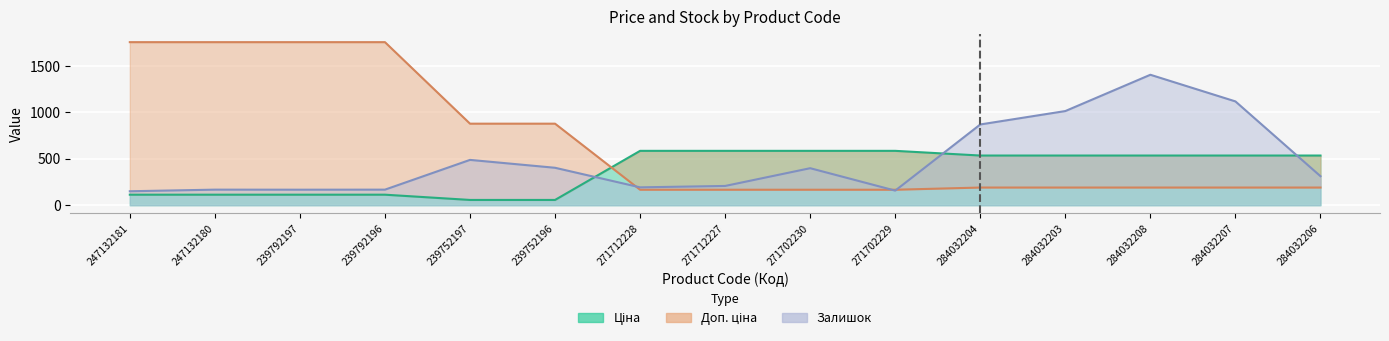

What are all the series names shown in the legend?

Ціна, Доп. ціна, Залишок